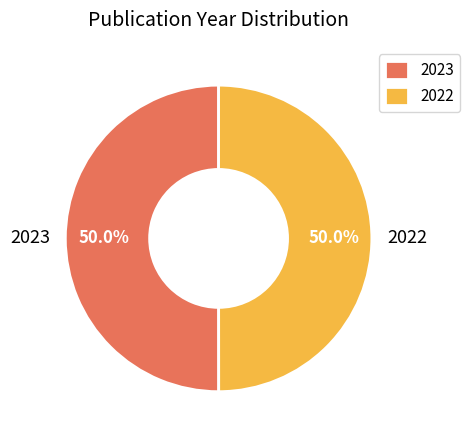

What percentage is the 2023 slice, to the nearest percent?

50%